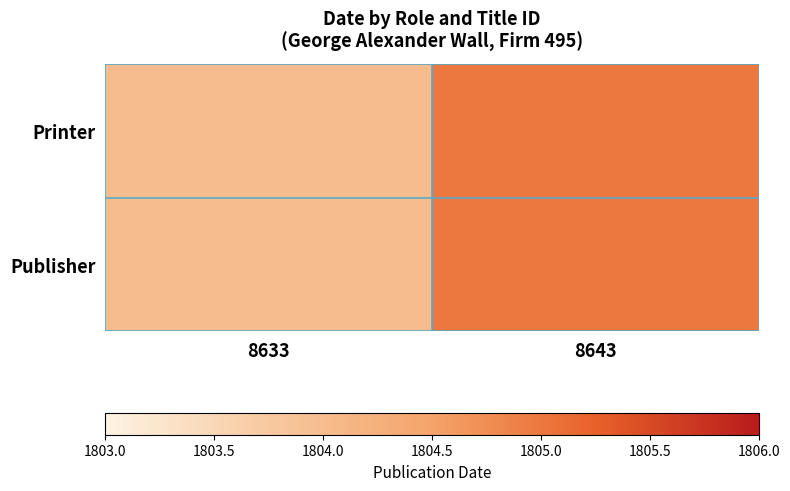

At which category is the sum across all series the highest?

8643